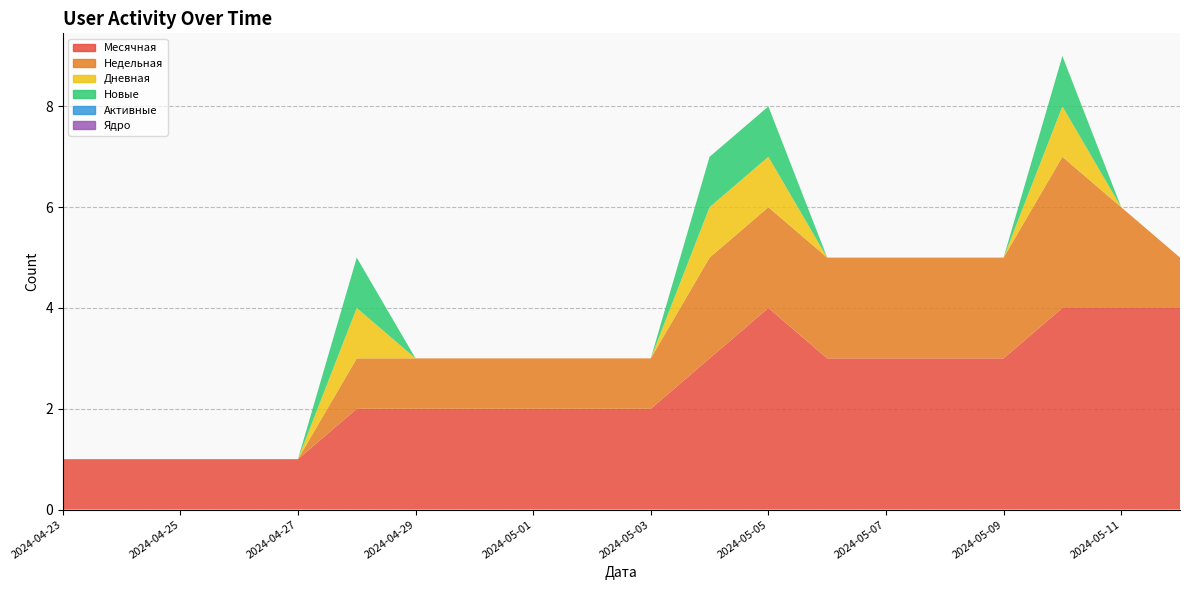

Reading left to right, transcribe all the data shown in this chart.

Месячная: 2024-04-23=1	2024-04-24=1	2024-04-25=1	2024-04-26=1	2024-04-27=1	2024-04-28=2	2024-04-29=2	2024-04-30=2	2024-05-01=2	2024-05-02=2	2024-05-03=2	2024-05-04=3	2024-05-05=4	2024-05-06=3	2024-05-07=3	2024-05-08=3	2024-05-09=3	2024-05-10=4	2024-05-11=4	2024-05-12=4
Недельная: 2024-04-23=0	2024-04-24=0	2024-04-25=0	2024-04-26=0	2024-04-27=0	2024-04-28=1	2024-04-29=1	2024-04-30=1	2024-05-01=1	2024-05-02=1	2024-05-03=1	2024-05-04=2	2024-05-05=2	2024-05-06=2	2024-05-07=2	2024-05-08=2	2024-05-09=2	2024-05-10=3	2024-05-11=2	2024-05-12=1
Дневная: 2024-04-23=0	2024-04-24=0	2024-04-25=0	2024-04-26=0	2024-04-27=0	2024-04-28=1	2024-04-29=0	2024-04-30=0	2024-05-01=0	2024-05-02=0	2024-05-03=0	2024-05-04=1	2024-05-05=1	2024-05-06=0	2024-05-07=0	2024-05-08=0	2024-05-09=0	2024-05-10=1	2024-05-11=0	2024-05-12=0
Новые: 2024-04-23=0	2024-04-24=0	2024-04-25=0	2024-04-26=0	2024-04-27=0	2024-04-28=1	2024-04-29=0	2024-04-30=0	2024-05-01=0	2024-05-02=0	2024-05-03=0	2024-05-04=1	2024-05-05=1	2024-05-06=0	2024-05-07=0	2024-05-08=0	2024-05-09=0	2024-05-10=1	2024-05-11=0	2024-05-12=0
Активные: 2024-04-23=0	2024-04-24=0	2024-04-25=0	2024-04-26=0	2024-04-27=0	2024-04-28=0	2024-04-29=0	2024-04-30=0	2024-05-01=0	2024-05-02=0	2024-05-03=0	2024-05-04=0	2024-05-05=0	2024-05-06=0	2024-05-07=0	2024-05-08=0	2024-05-09=0	2024-05-10=0	2024-05-11=0	2024-05-12=0
Ядро: 2024-04-23=0	2024-04-24=0	2024-04-25=0	2024-04-26=0	2024-04-27=0	2024-04-28=0	2024-04-29=0	2024-04-30=0	2024-05-01=0	2024-05-02=0	2024-05-03=0	2024-05-04=0	2024-05-05=0	2024-05-06=0	2024-05-07=0	2024-05-08=0	2024-05-09=0	2024-05-10=0	2024-05-11=0	2024-05-12=0